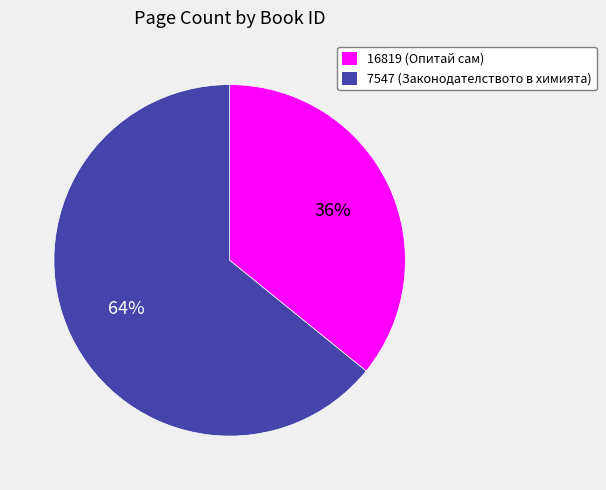

Which slice is the smallest?

16819